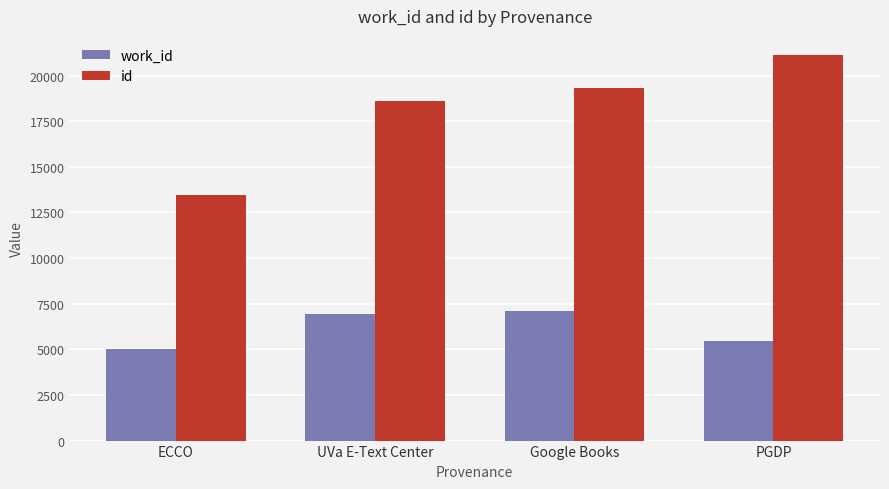

What is the minimum value for work_id?

5009